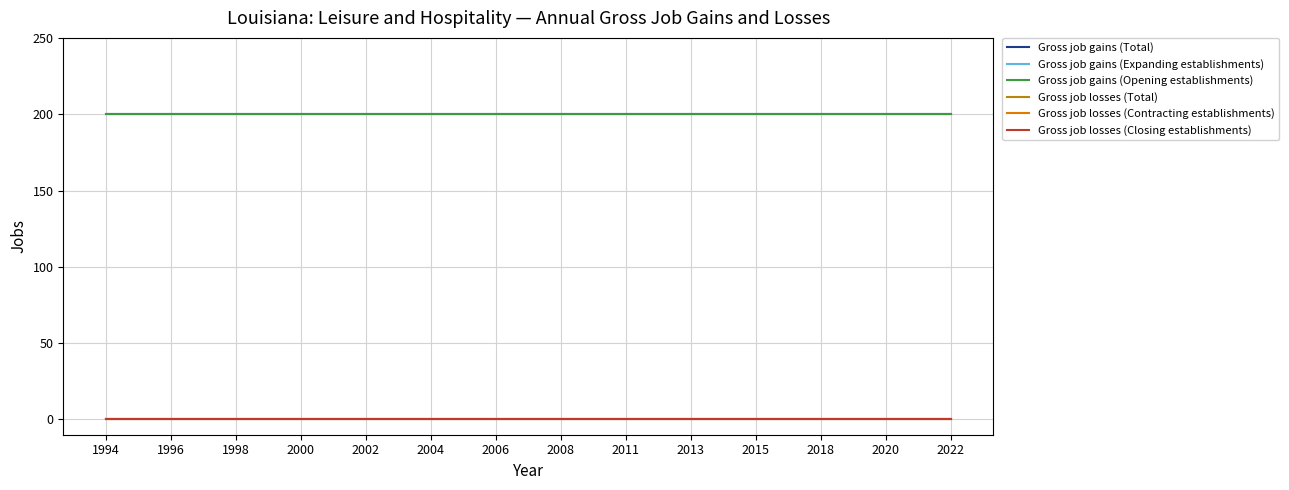

Does the chart have visible grid lines?

Yes